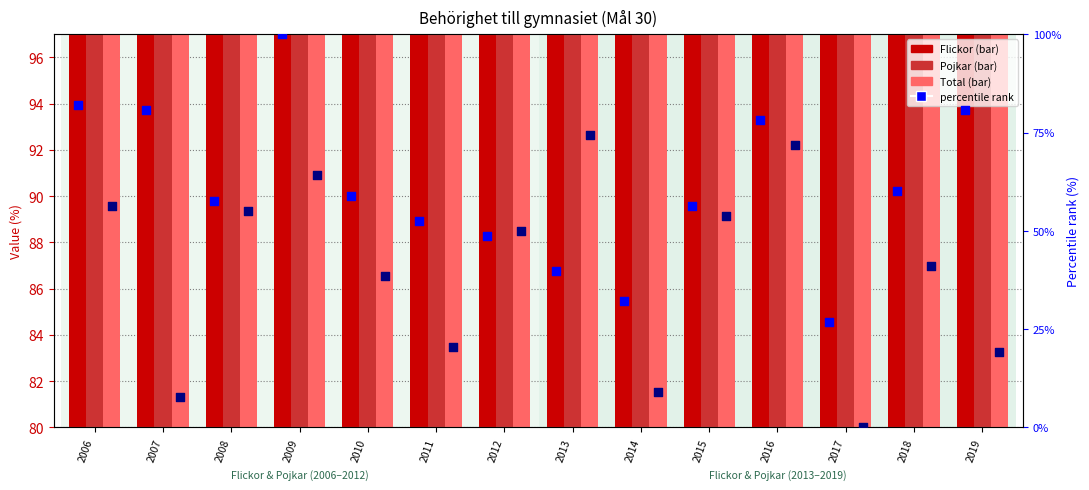

Which series contains the lowest Y value?

Pojkar percentile